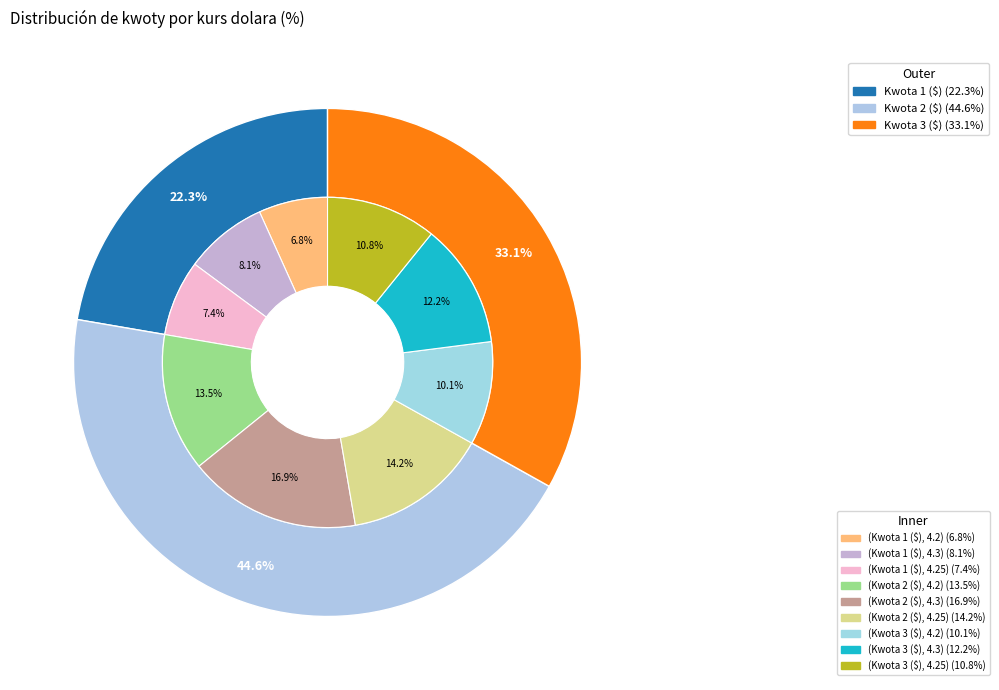

What is the largest slice in the pie chart?

4.3